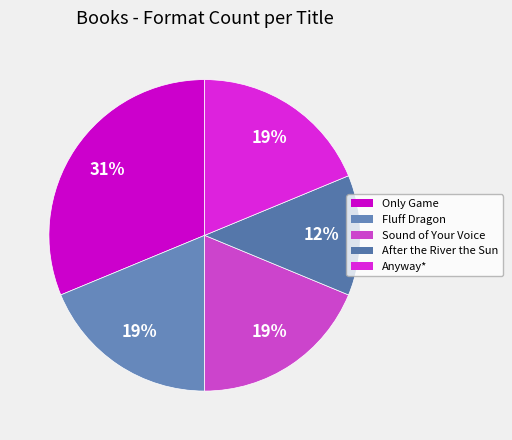

The Fluff Dragon slice represents 19% of the pie. True or false?

True